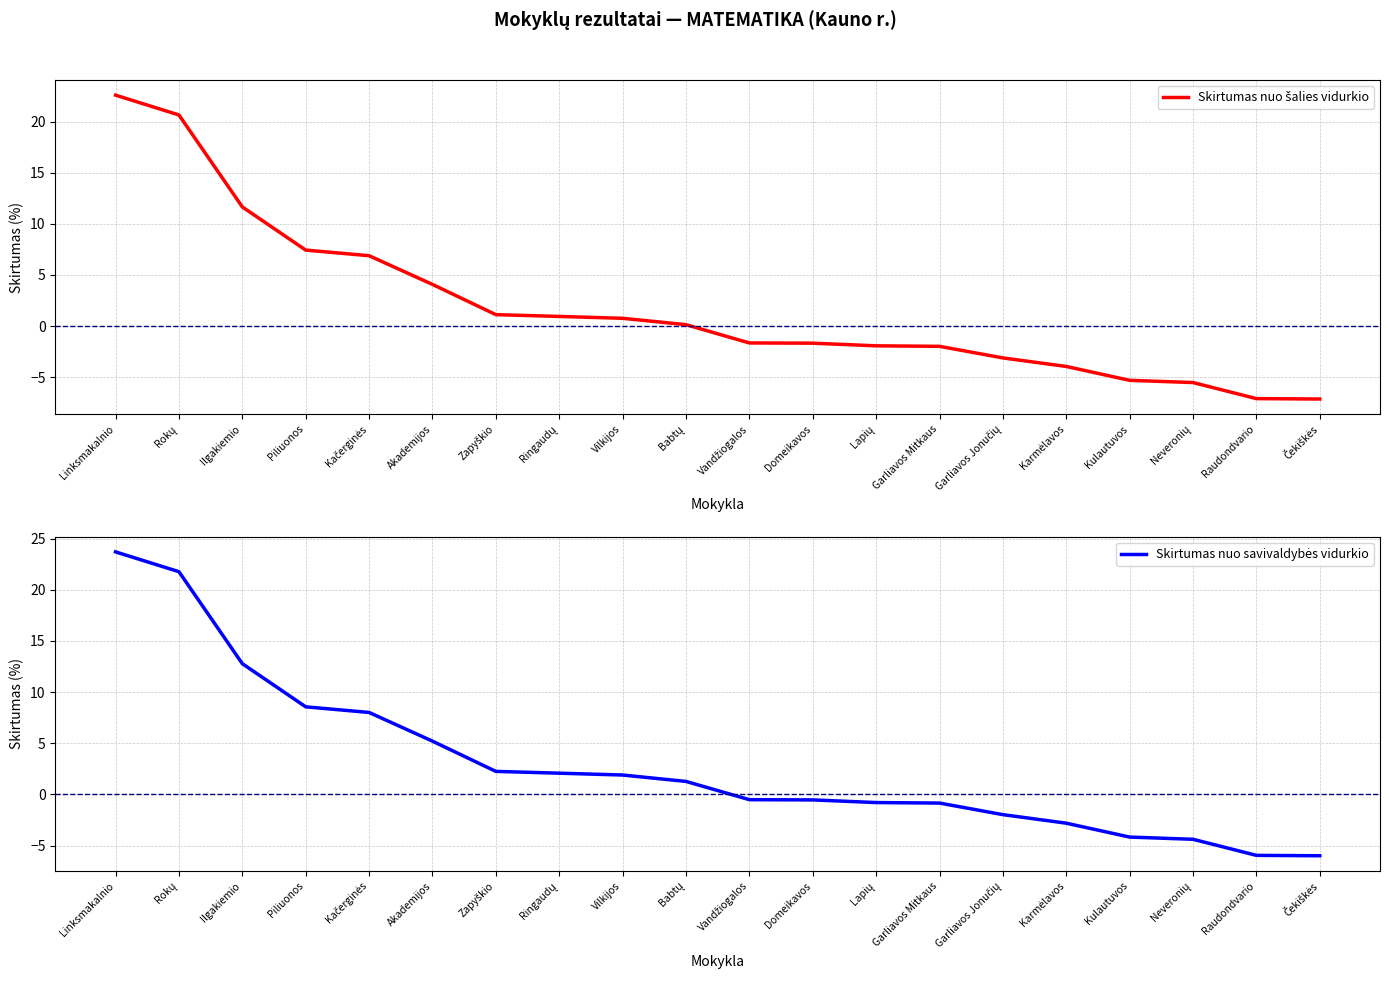

True or false: Skirtumas nuo šalies vidurkio and Skirtumas nuo savivaldybės vidurkio cross at least once.

False